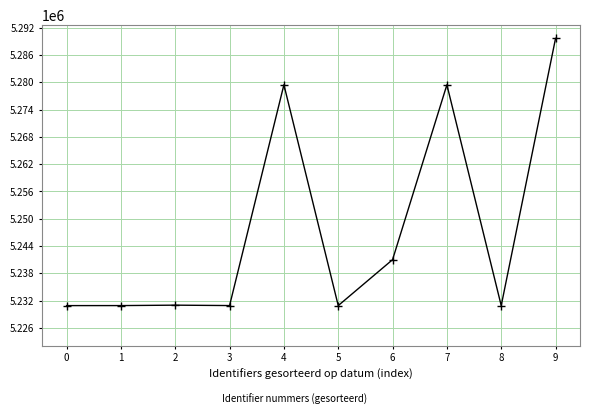

What is the maximum value shown in the chart?

5289618